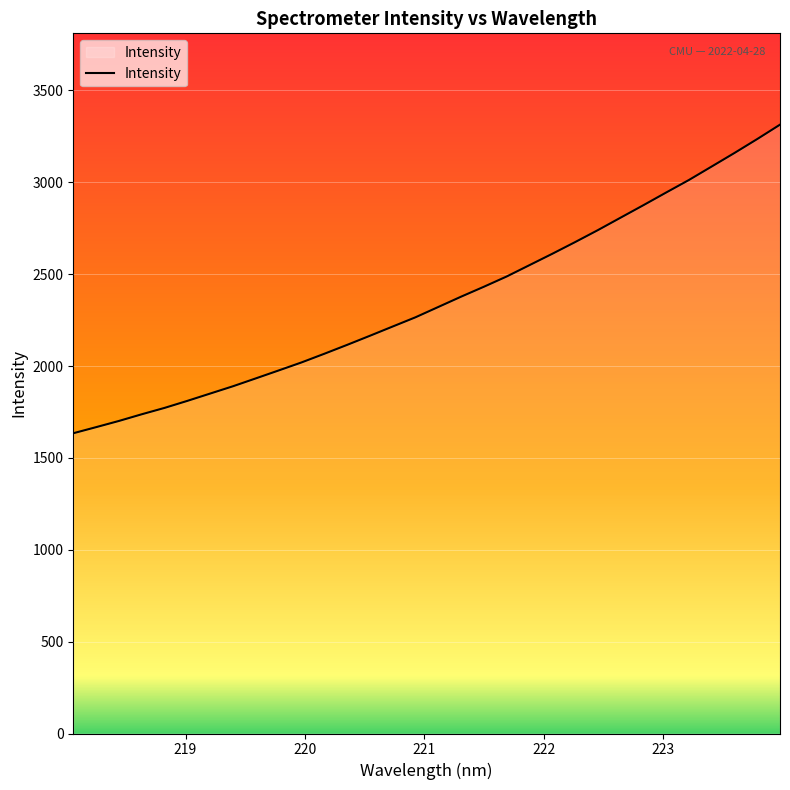

What is the smallest value displayed?

1634.3